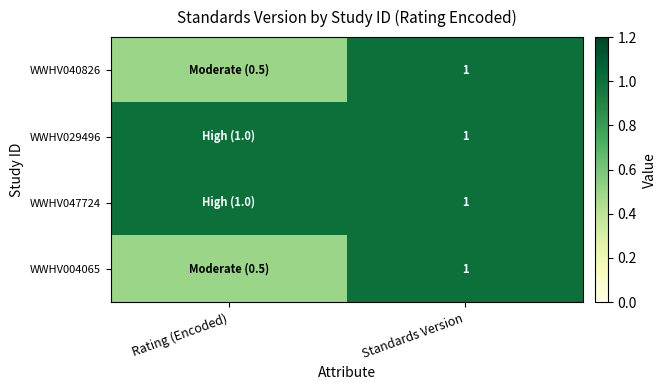

The WWHV047724 series shows 1.5 at Standards Version. True or false?

False